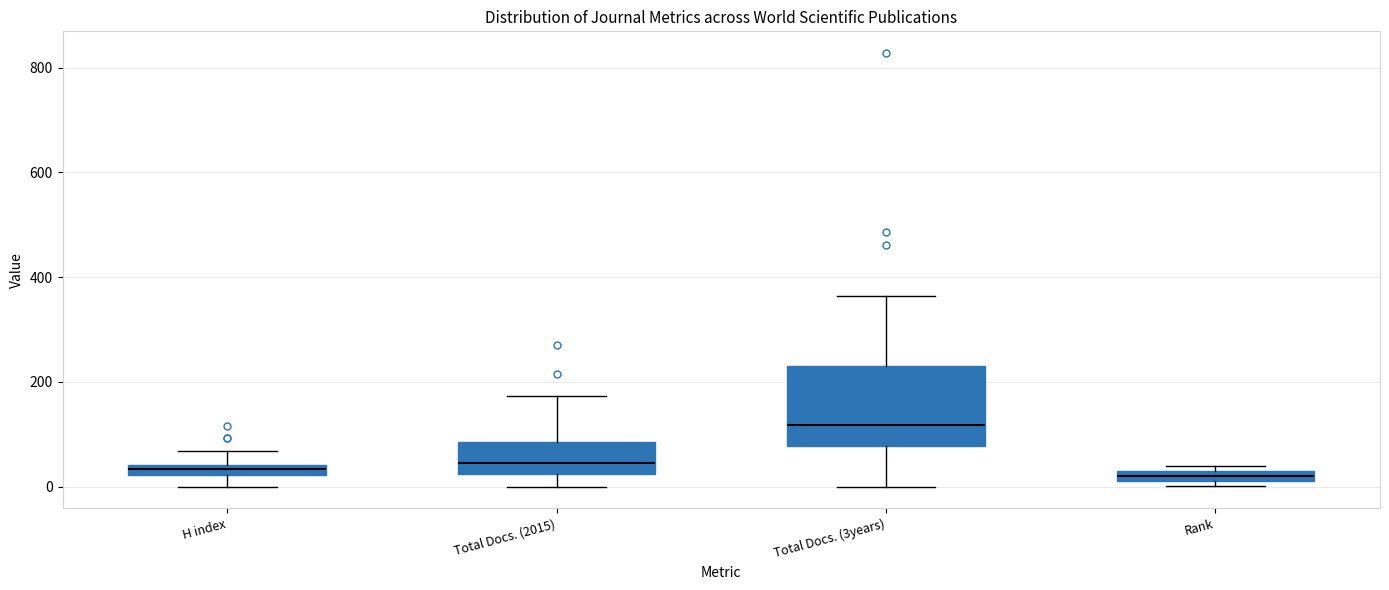

Where is the lower edge of the box for Total Docs. (3years) on the y-axis? The values are not printed on the chart, so give them approximately, as read against the axis.

80